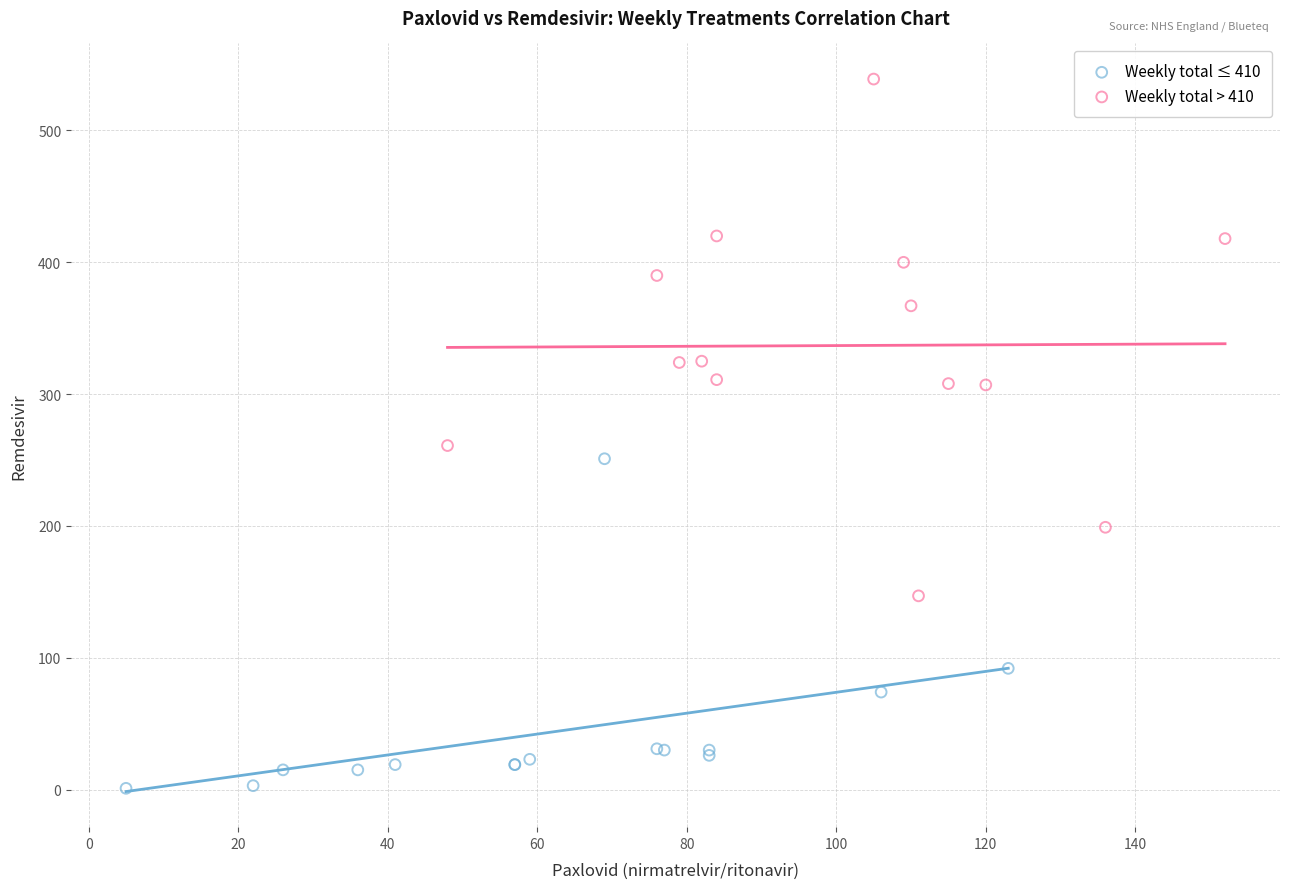

Which series reaches the maximum Y coordinate?

Weekly total > 410